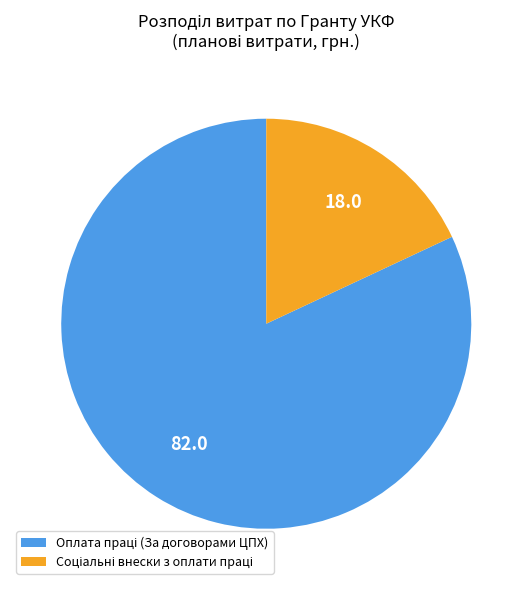

Is there any slice that represents more than half of the pie?

Yes